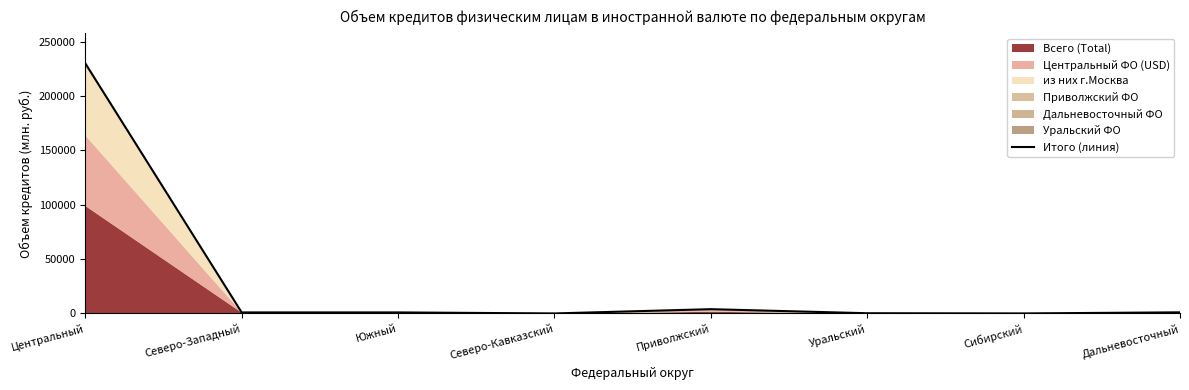

How many values are above zero?

7